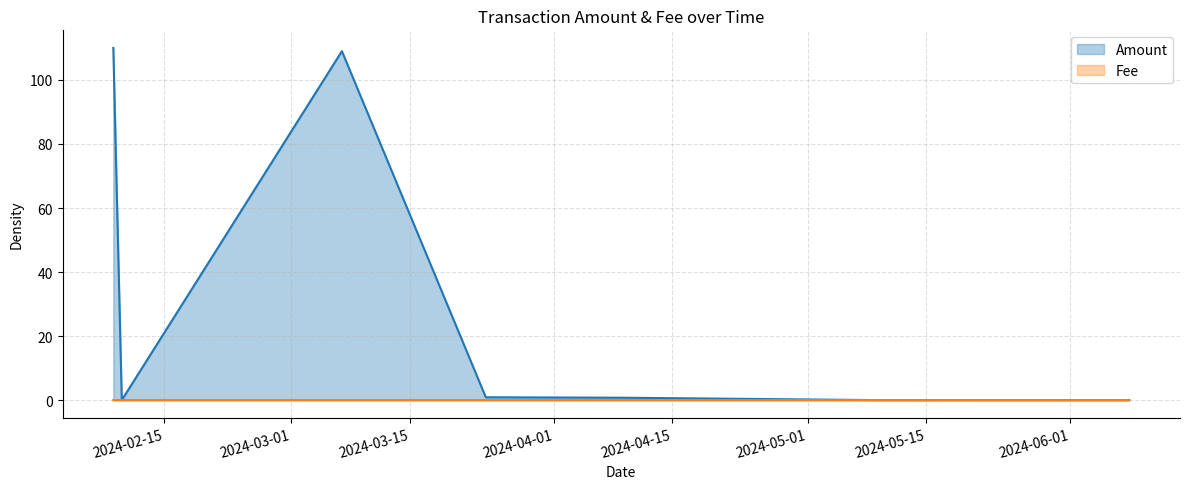

What are all the series names shown in the legend?

Amount, Fee